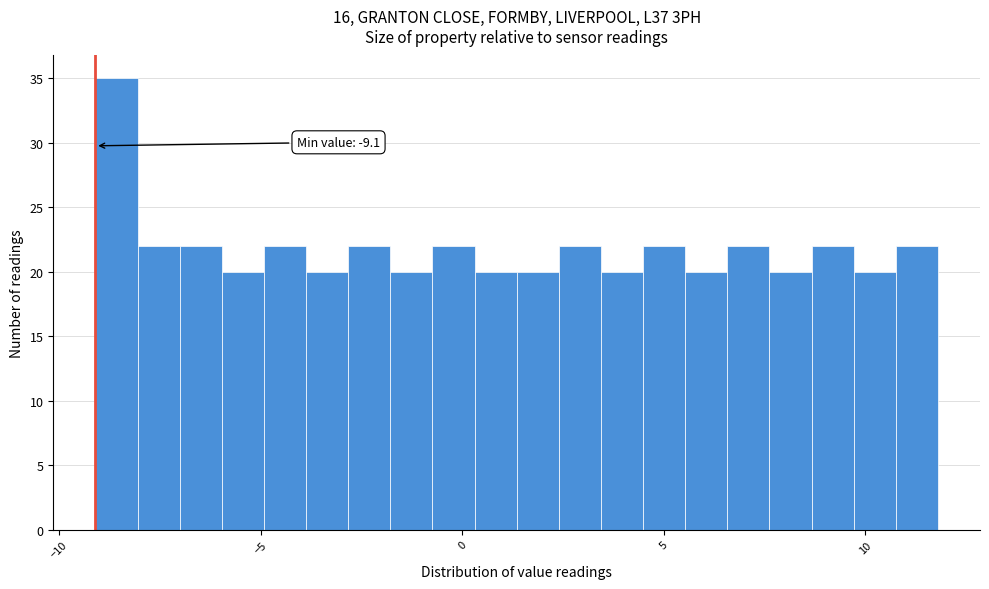

Around what value on the x-axis is the tallest bar? Give the approximate position of its centre, as read against the axis.

-8.5